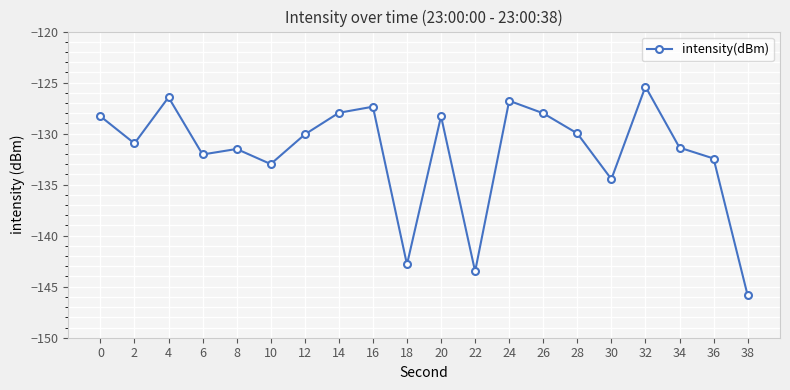

What is the value of the 2nd point from the left?

-131.0